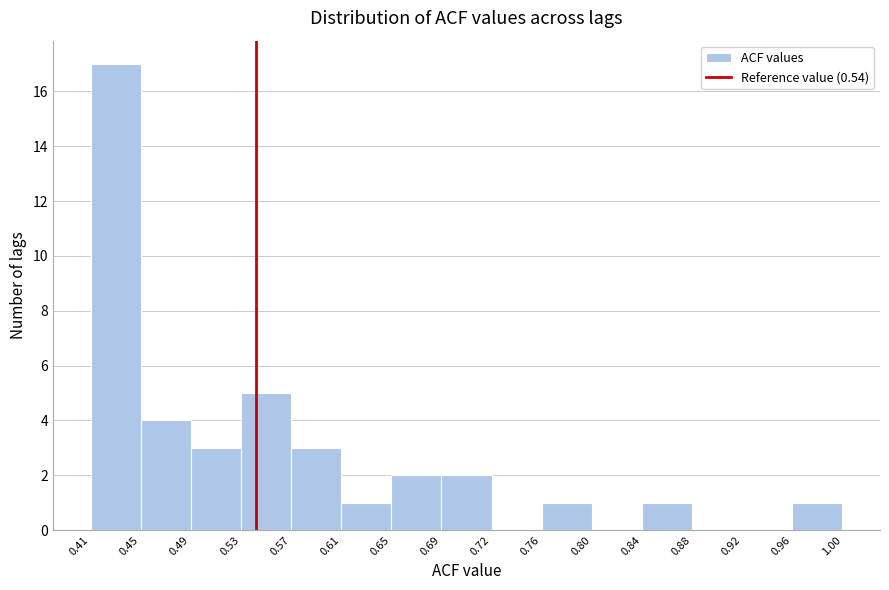

Reading left to right, list every bar in this chart as the range it spans on the x-axis followed by its height. The values are not printed on the chart, so give them approximately, as read against the axis.

0.41 to 0.45: 17
0.45 to 0.49: 4
0.49 to 0.53: 3
0.53 to 0.57: 5
0.57 to 0.61: 3
0.61 to 0.65: 1
0.65 to 0.69: 2
0.69 to 0.72: 2
0.72 to 0.76: 0
0.76 to 0.80: 1
0.80 to 0.84: 0
0.84 to 0.88: 1
0.88 to 0.92: 0
0.92 to 0.96: 0
0.96 to 1.00: 1